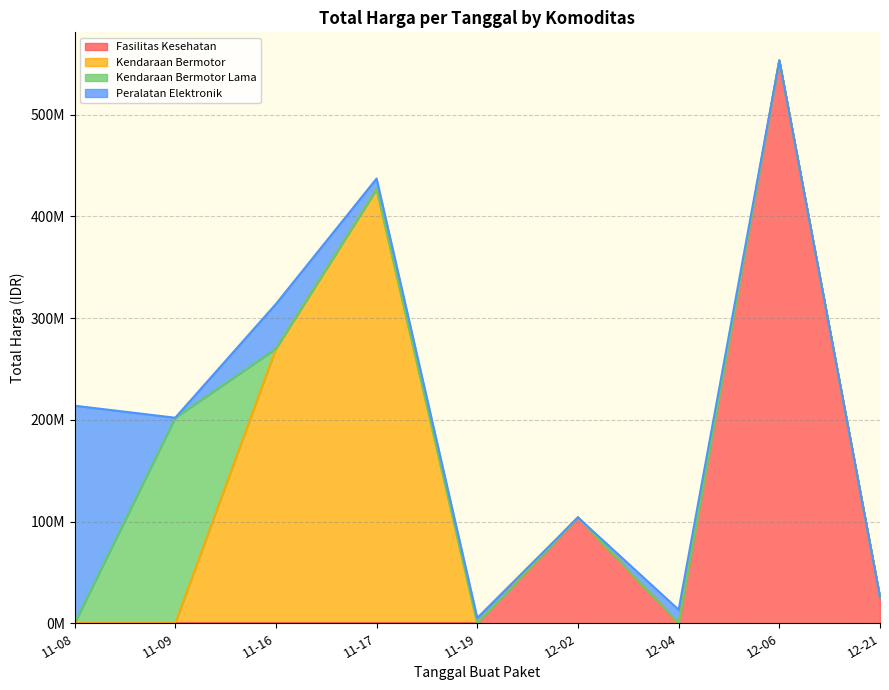

What are all the series names shown in the legend?

Fasilitas Kesehatan, Kendaraan Bermotor, Kendaraan Bermotor Lama, Peralatan Elektronik